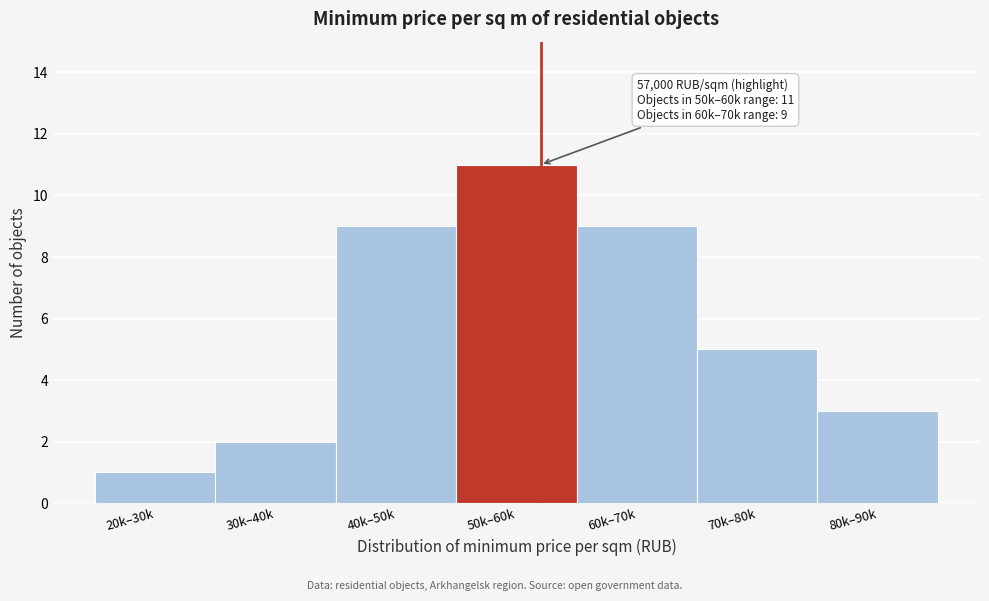

Reading left to right, what are all the values shown in this chart?

20k–30k=1	30k–40k=2	40k–50k=9	50k–60k=11	60k–70k=9	70k–80k=5	80k–90k=3